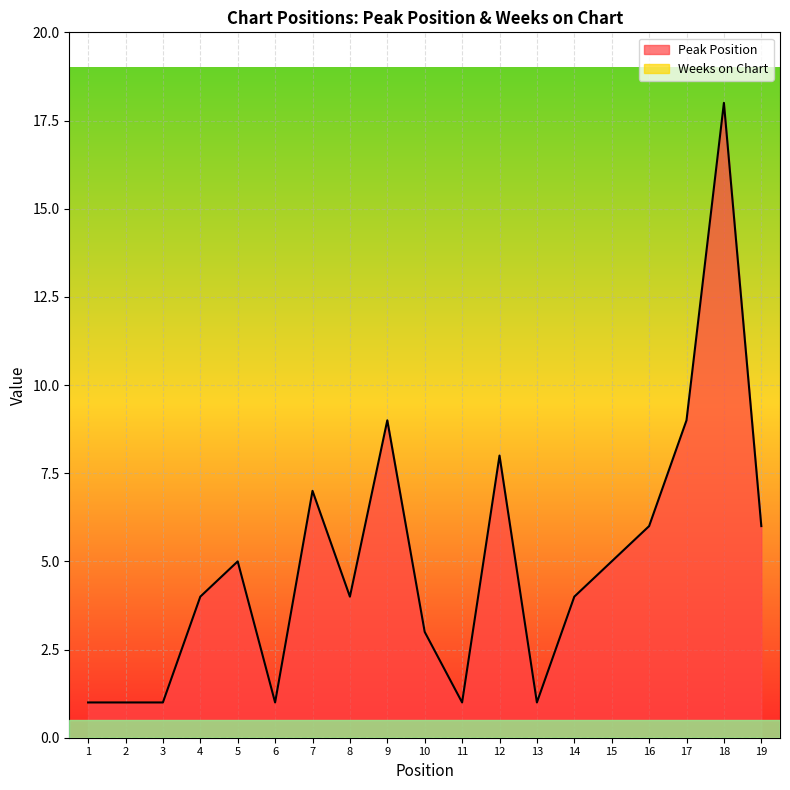

What is the value of the 7th point from the left?

7